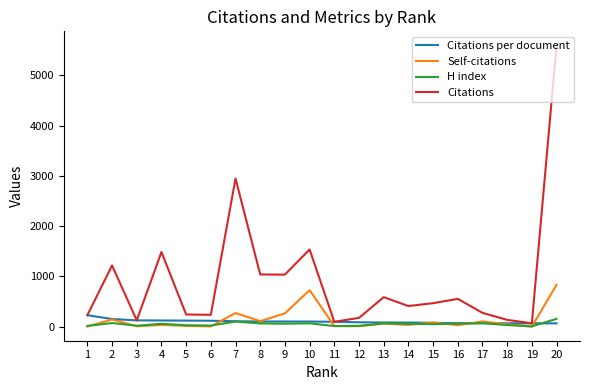

Is the value of H index at 7 greater than the value of Self-citations at 7?

No